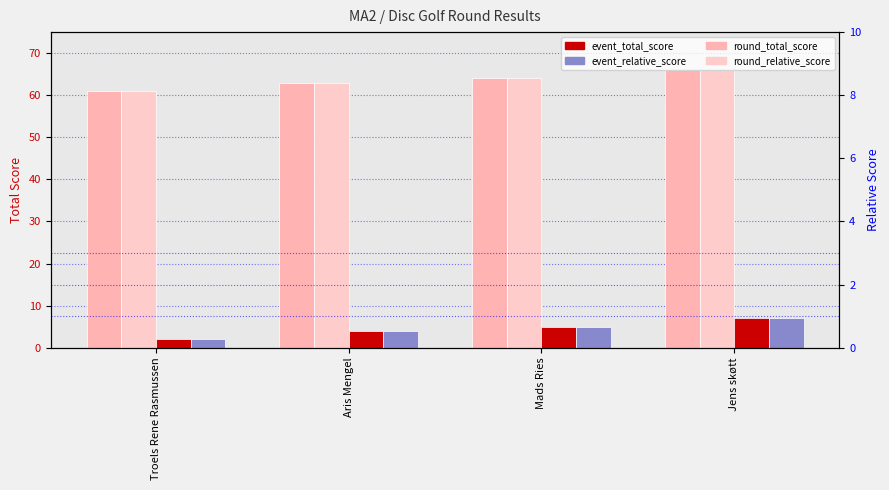

Rank the series at Troels Rene Rasmussen from lowest to highest value.

event_relative_score, round_relative_score, event_total_score, round_total_score